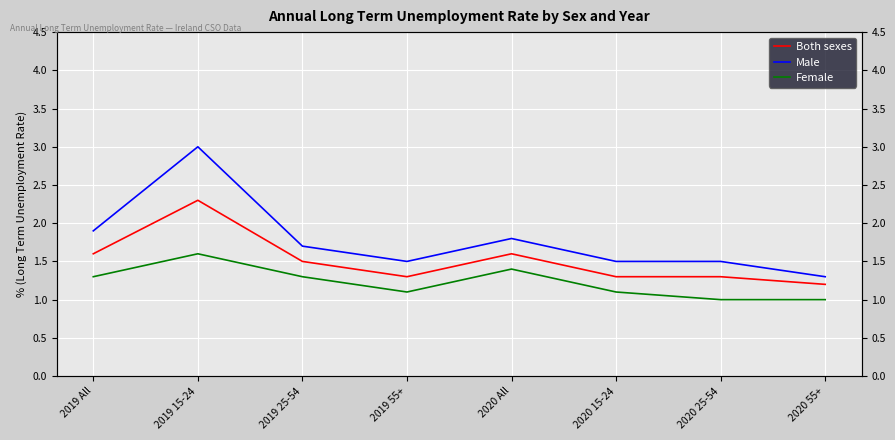

What position from the right is 2019 15-24?

7